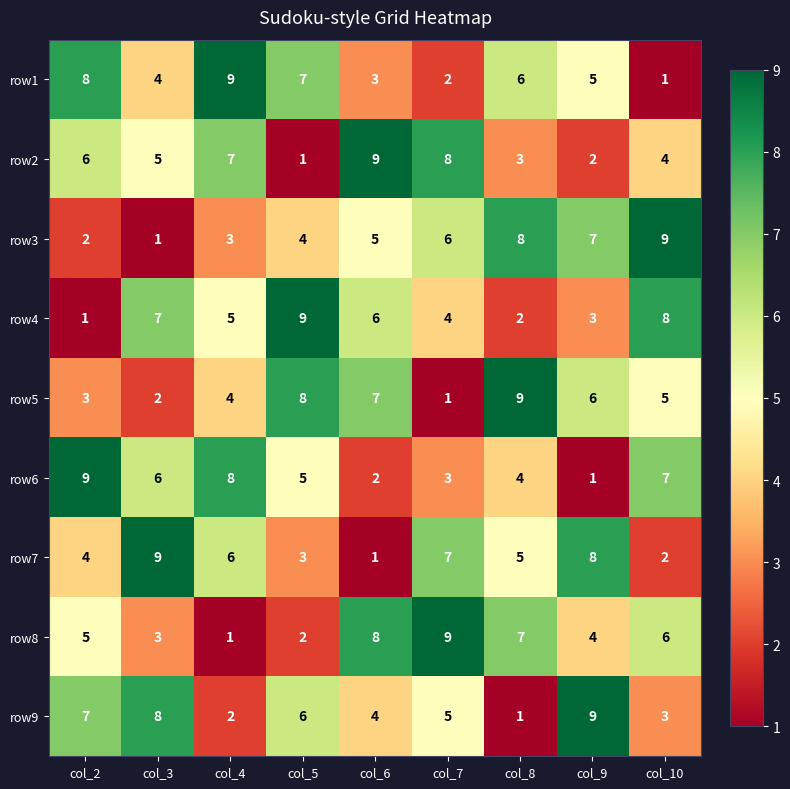

Rank the series at col_9 from lowest to highest value.

row6, row2, row4, row8, row1, row5, row3, row7, row9